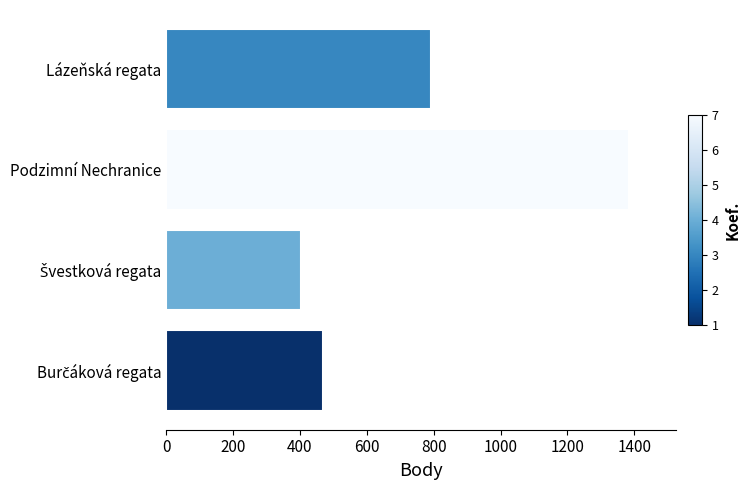

How many distinct data groups are displayed?

1